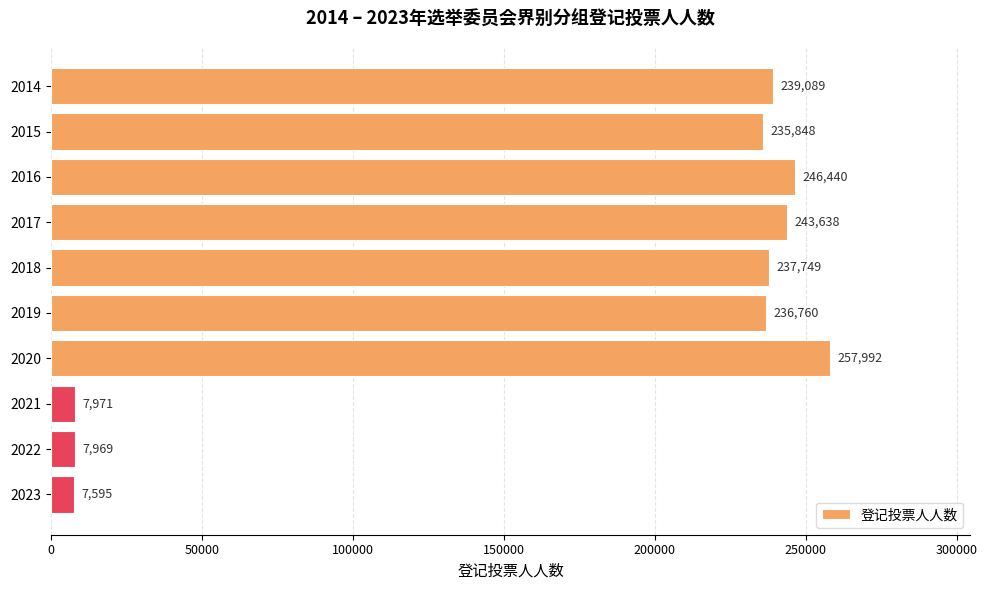

Rank the categories by value from lowest to highest.

2023, 2022, 2021, 2015, 2019, 2018, 2014, 2017, 2016, 2020